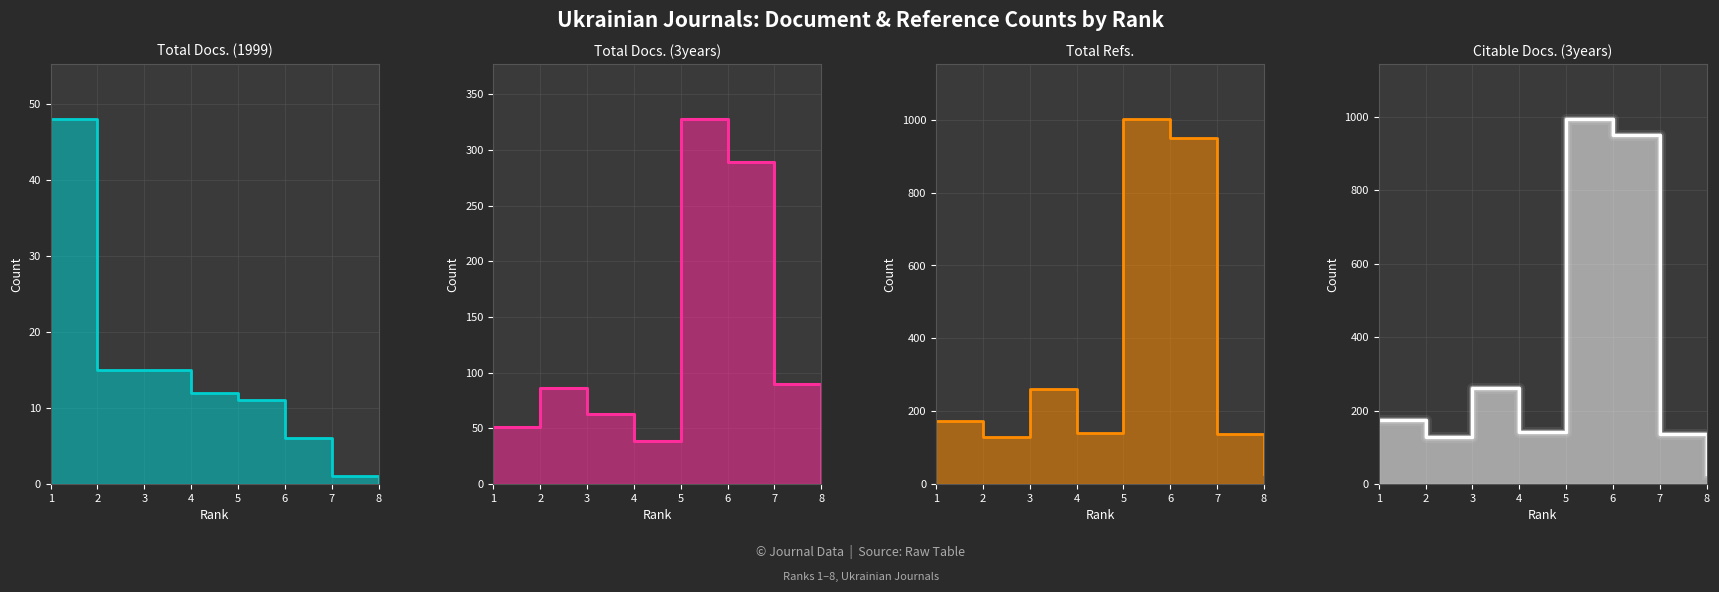

What is the greatest value displayed?

1003